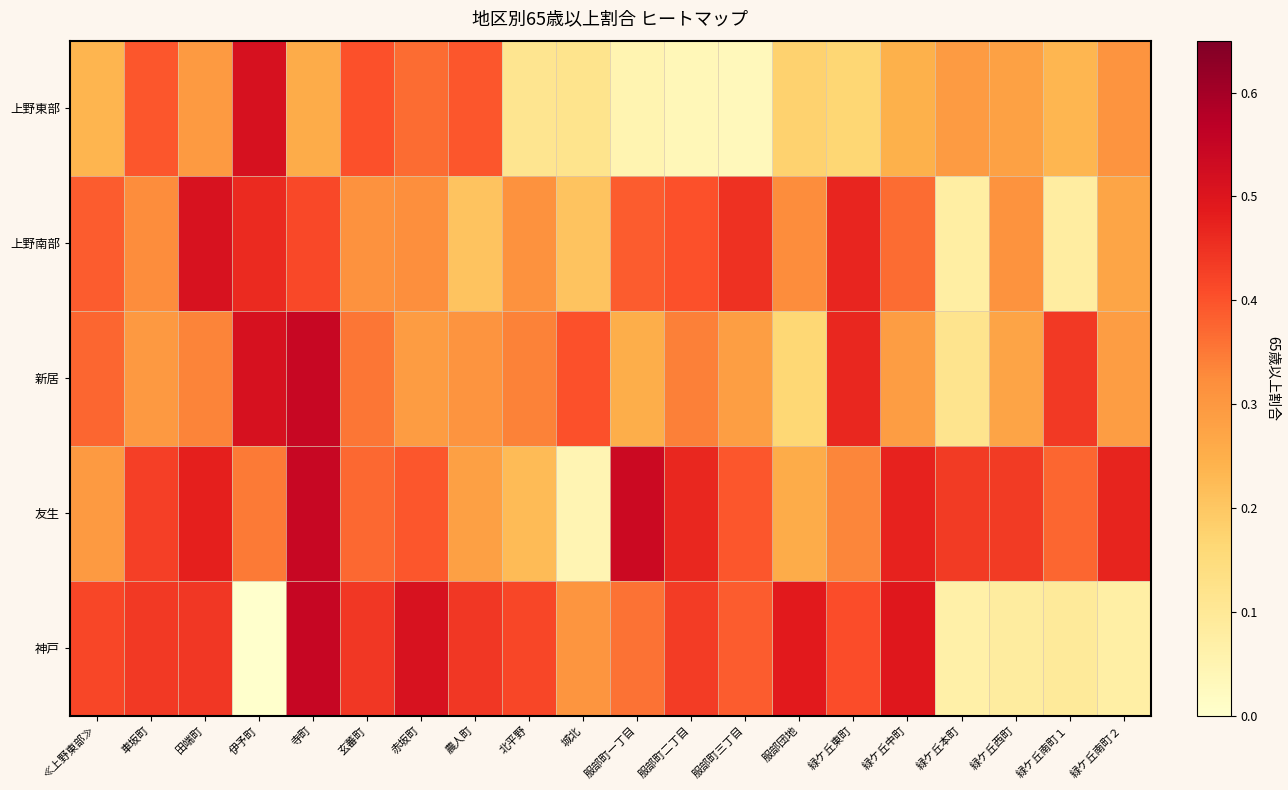

Which label corresponds to the largest value in the chart?

寺町